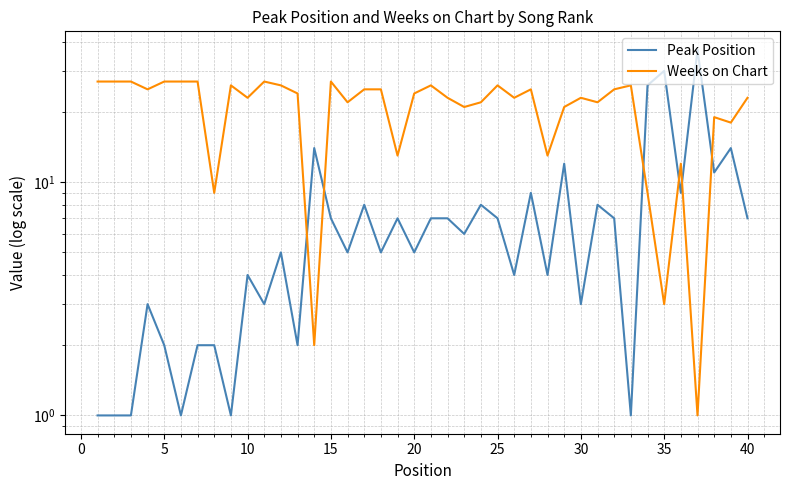

True or false: Peak Position has more than 1 interior local peaks.

True